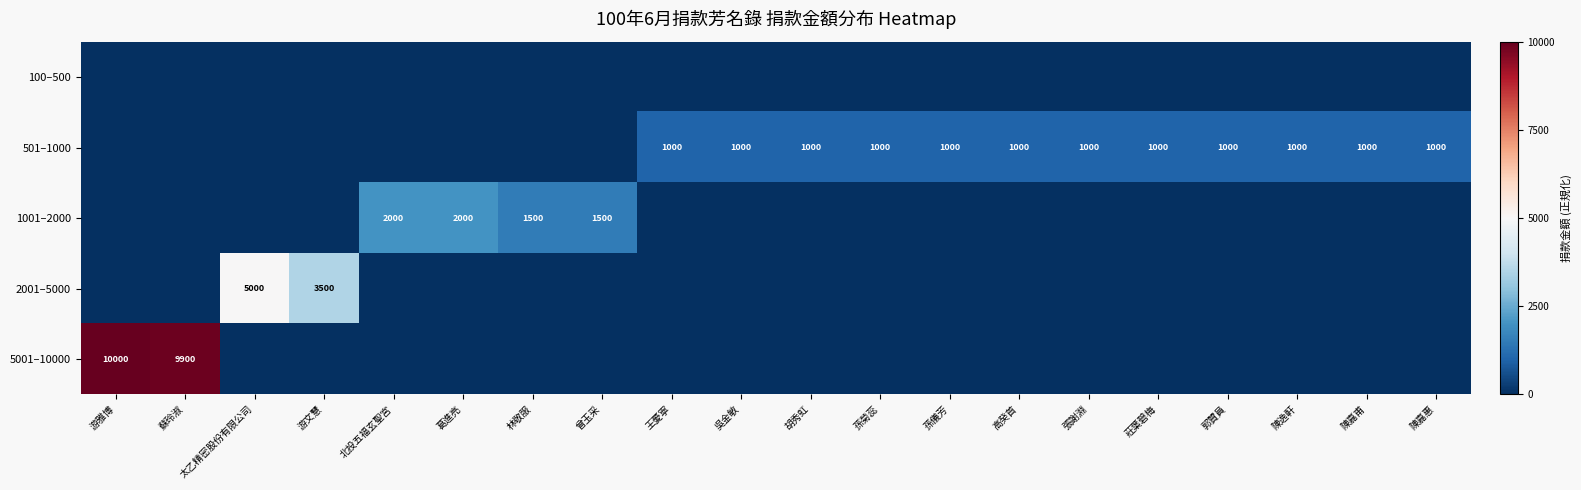

Is it true that 501–1000 equals 1000 at 胡秀虹?

True